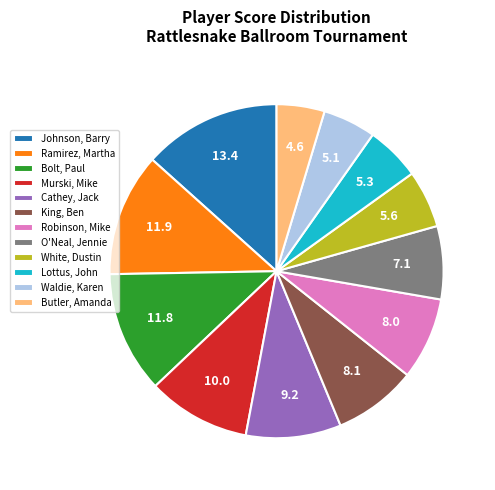

Is it true that White, Dustin is 1% of the pie?

False